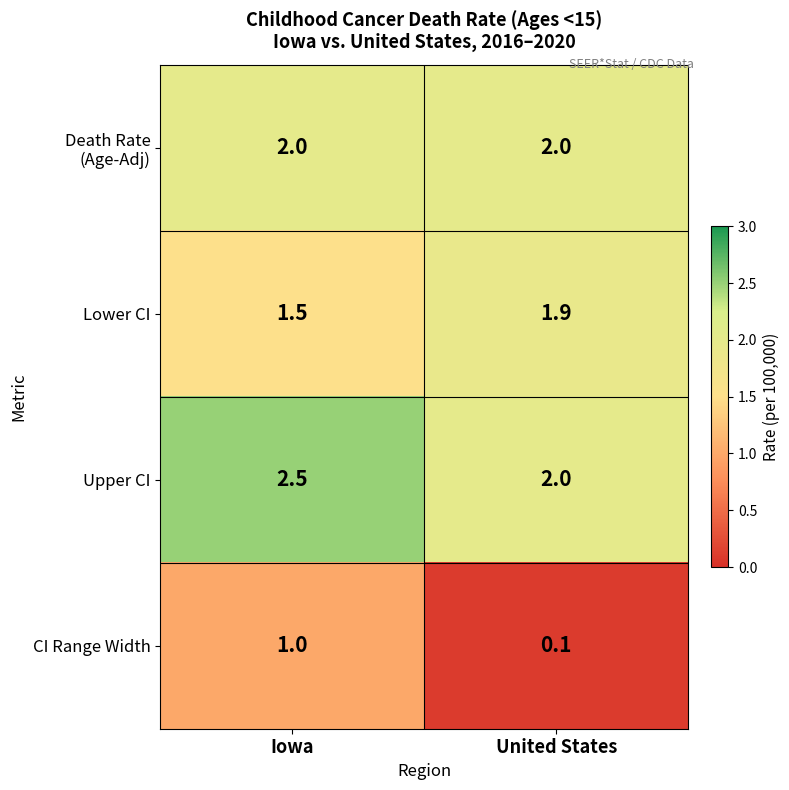

How many data points does each series have?

2